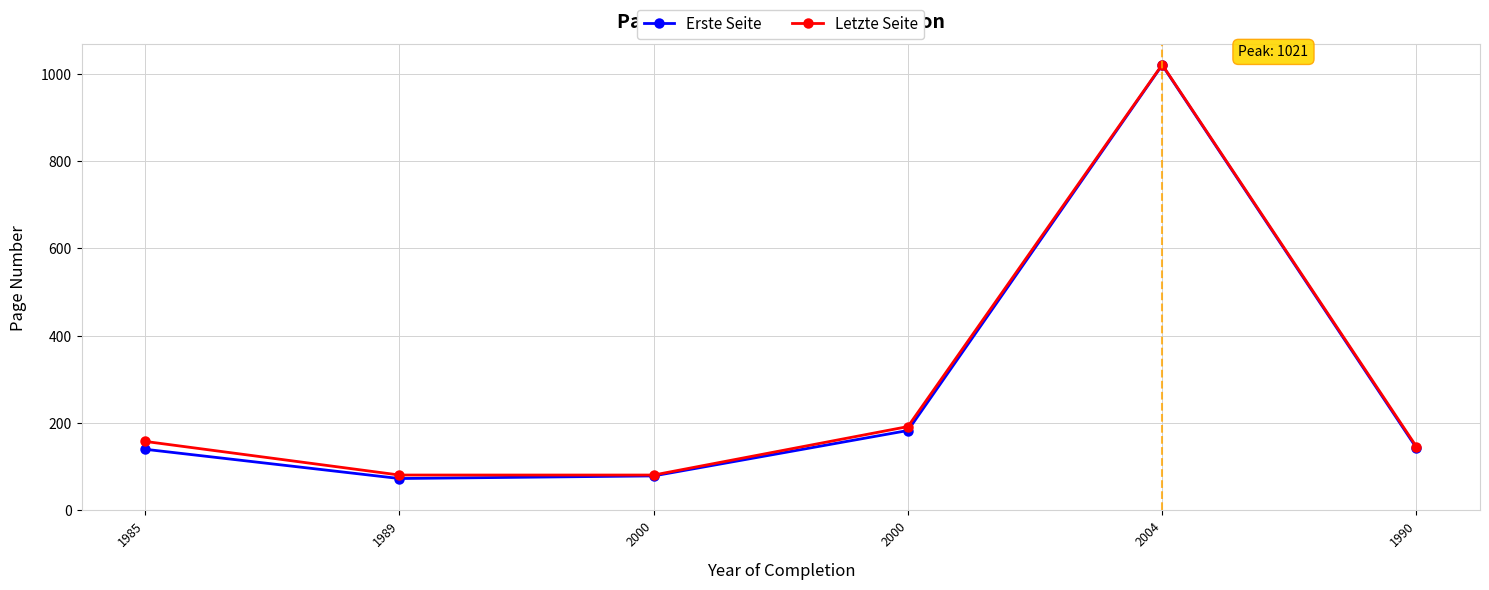

True or false: Erste Seite and Letzte Seite intersect in this chart.

False